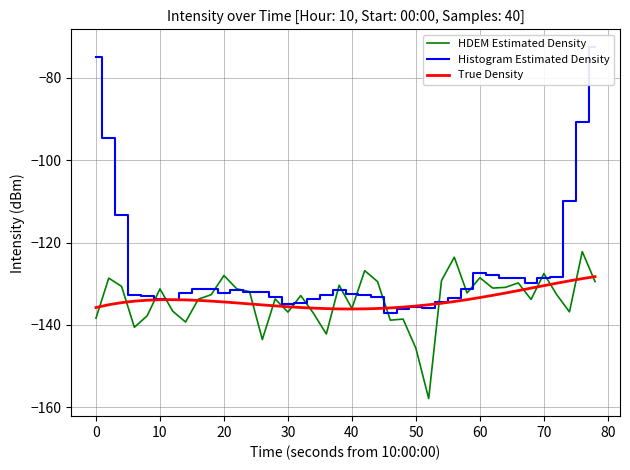

What is the smallest value displayed?

-157.9